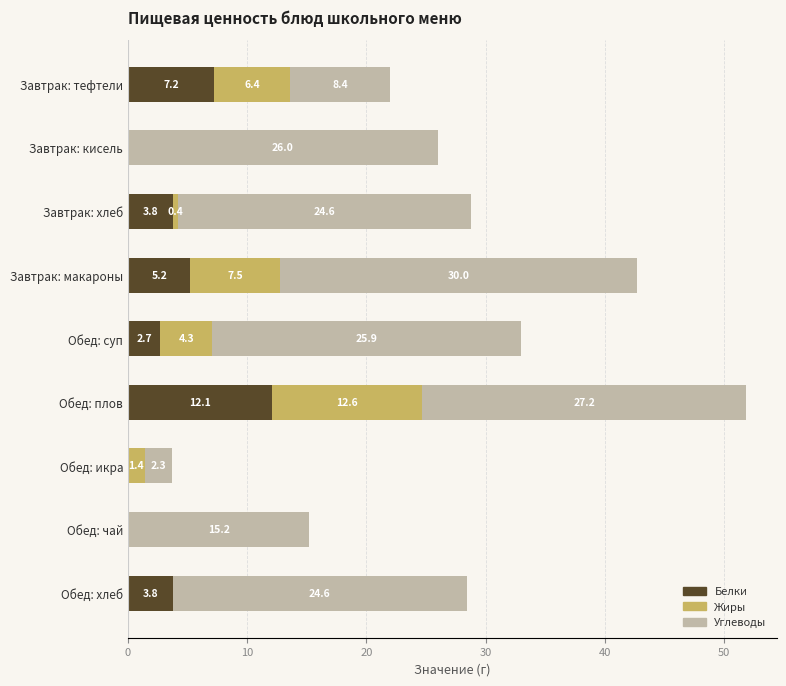

Which category has the highest value in the Белки series?

Обед: плов